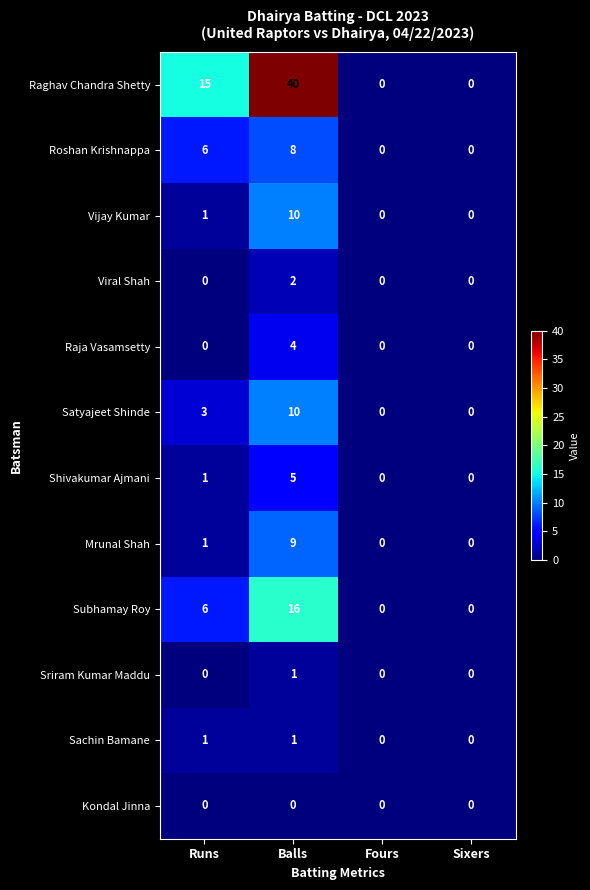

True or false: Viral Shah has a value of 1 at Fours.

False